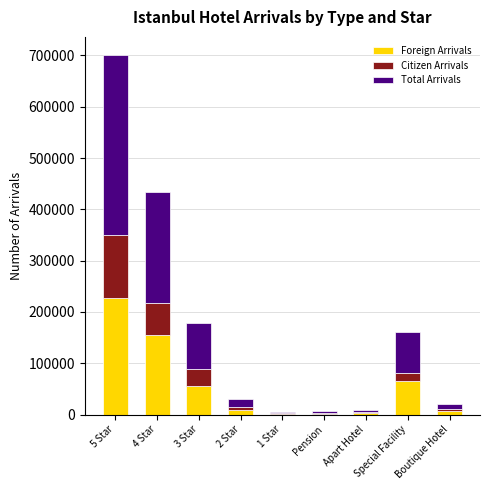

Does the chart contain stacked bars?

Yes